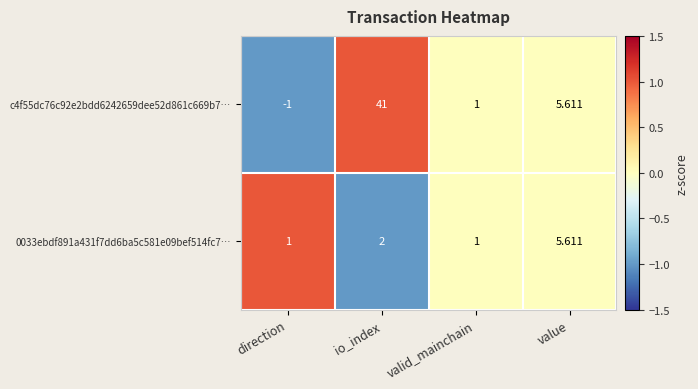

Where does the c4f55dc76c92e2bdd6242659dee52d861c669b7… series first go above 5?

io_index